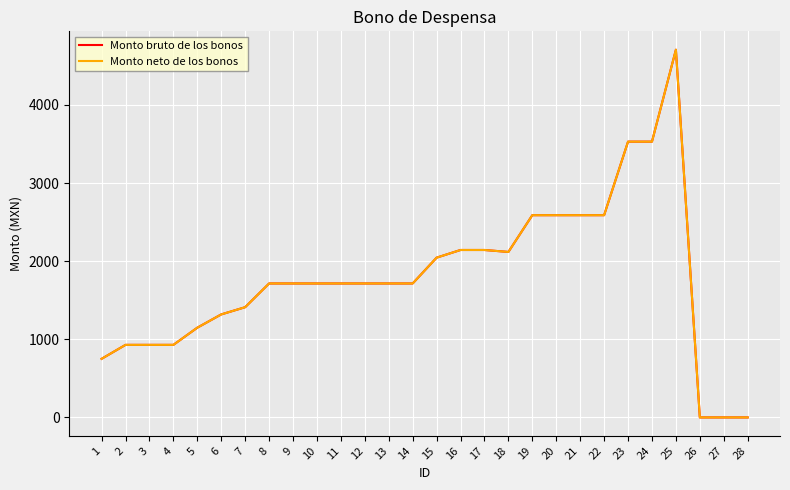

What is the difference between the maximum and minimum values in the Monto bruto de los bonos series?

4705.9